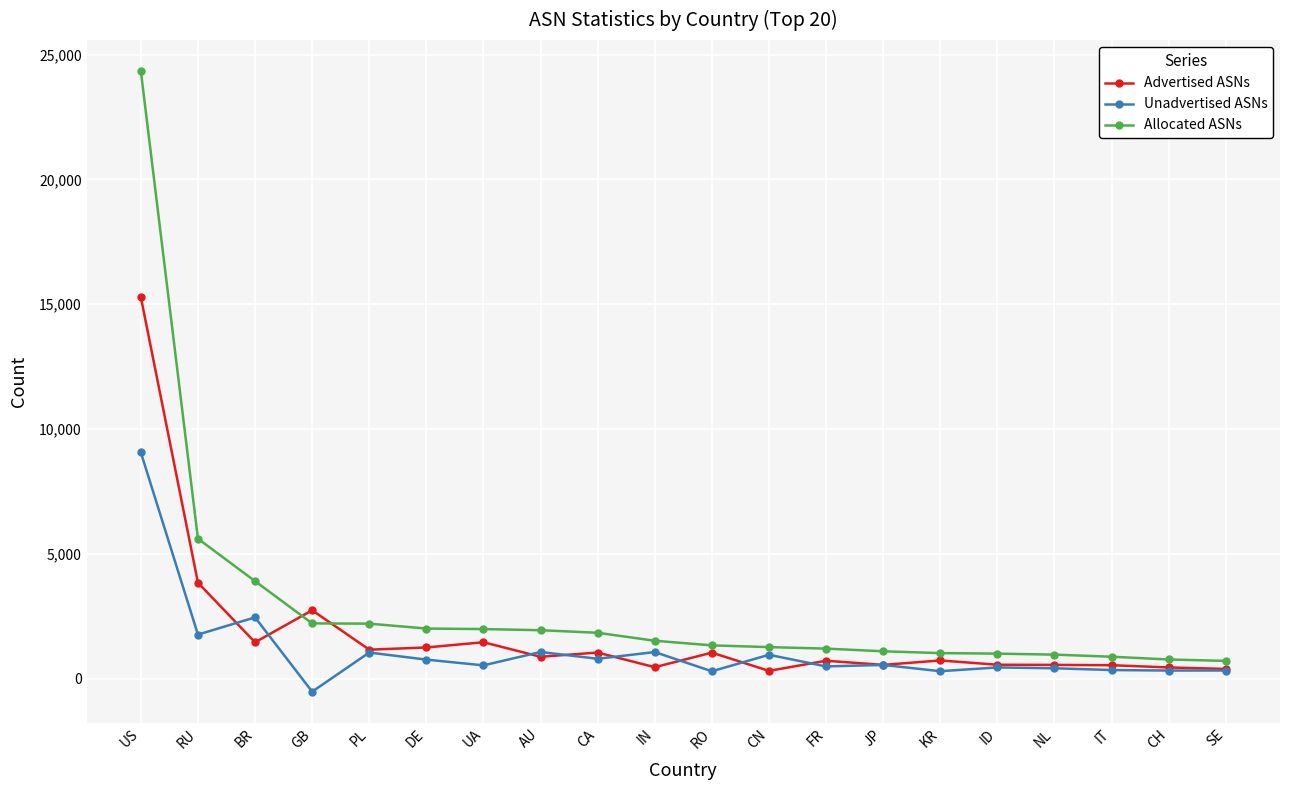

Is the value of Unadvertised ASNs at BR greater than the value of Advertised ASNs at SE?

Yes